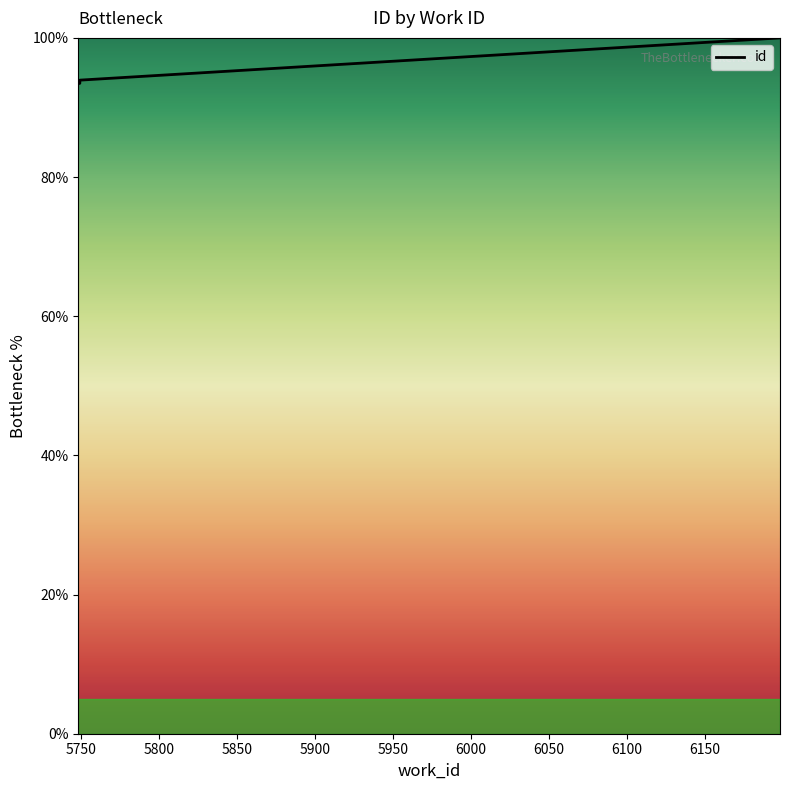

Reading right to left, what are all the values shown in this chart?

100.0	93.9	93.5	93.5	93.5	93.4